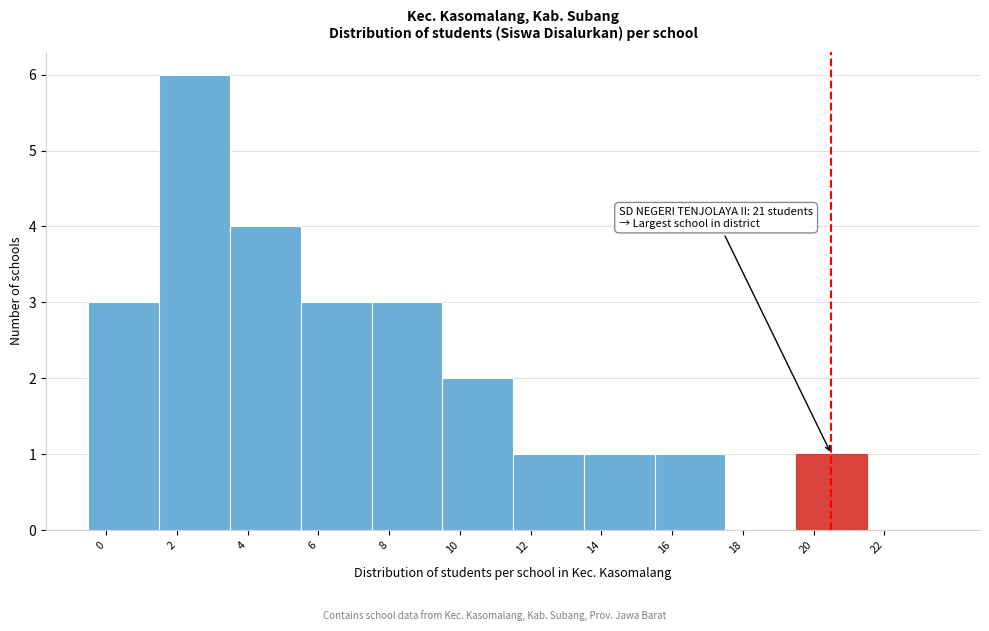

Reading left to right, extract all data points from this chart.

0=3	2=6	4=4	6=3	8=3	10=2	12=1	14=1	16=1	18=0	20=1	22=0